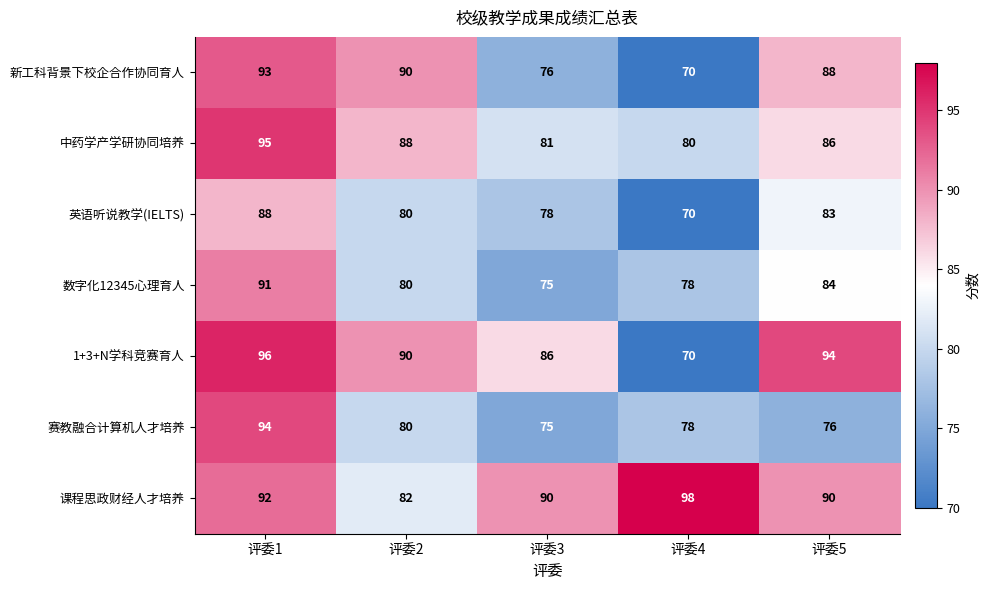

How many data points in 课程思政财经人才培养 are less than 90?

1